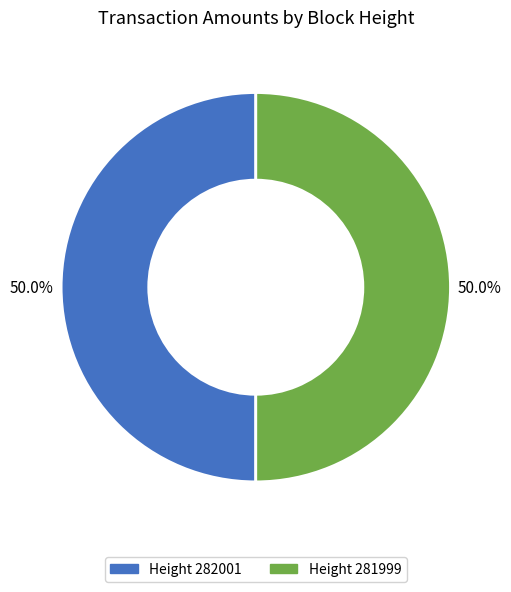

How many segments does this pie chart have?

2